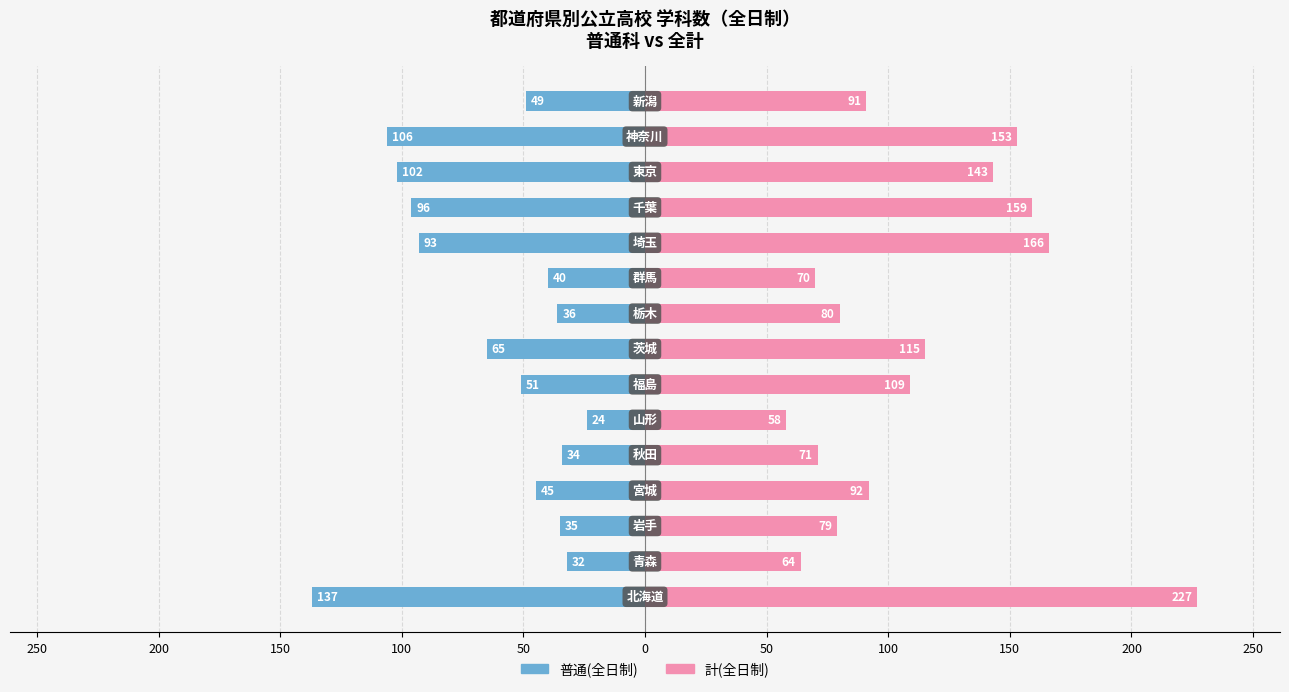

Are the bars horizontal?

Yes